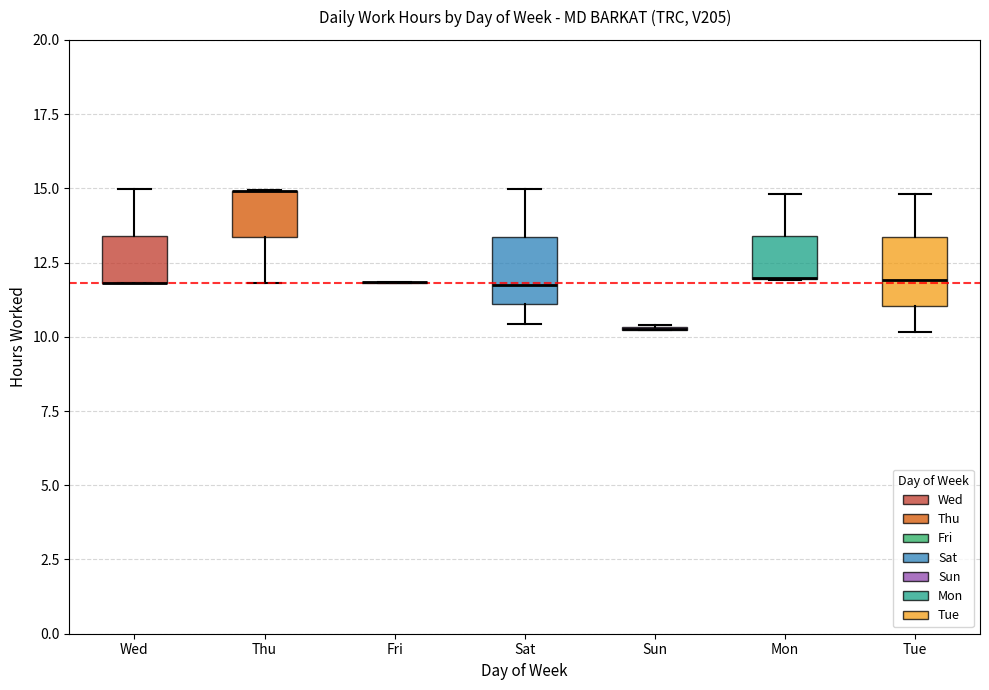

Reading left to right, read every box against the y-axis: the position of its median line, the range the box covers, and the ends of its whiskers. The values are not printed on the chart, so give them approximately, as read against the axis.

Wed: median 12.0 (drawn on the box's lower edge), box 12.0 to 13.5, whiskers 12.0 to 15.0
Thu: median 15.0 (drawn on the box's upper edge), box 13.5 to 15.0, whiskers 12.0 to 15.0
Fri: box collapsed to a line at 12.0, whiskers 12.0 to 12.0
Sat: median 12.0, box 11.0 to 13.5, whiskers 10.5 to 15.0
Sun: box collapsed to a line at 10.5, whiskers 10.0 to 10.5
Mon: median 12.0 (drawn on the box's lower edge), box 12.0 to 13.5, whiskers 12.0 to 15.0
Tue: median 12.0, box 11.0 to 13.5, whiskers 10.0 to 15.0